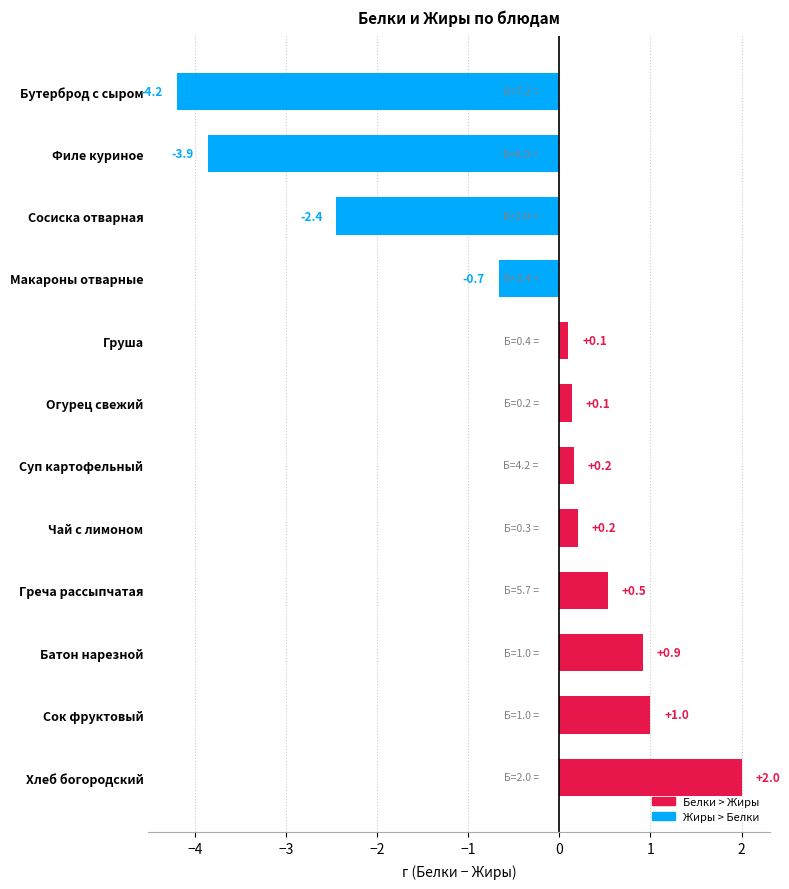

The value at Бутерброд с сыром is -5.8. True or false?

False